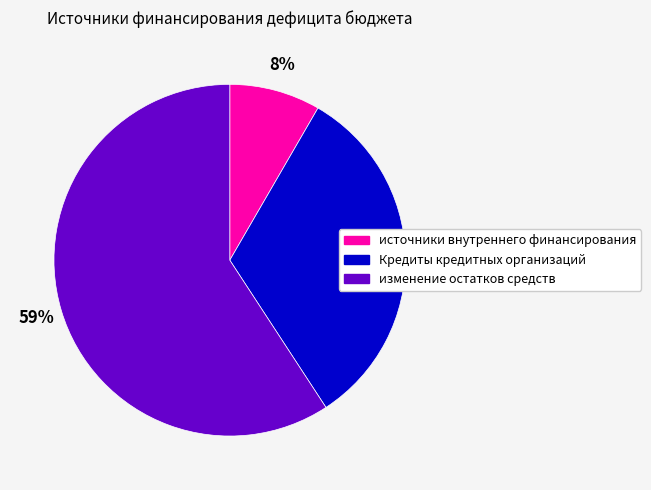

Which has a higher value, источники внутреннего финансирования or изменение остатков средств?

изменение остатков средств